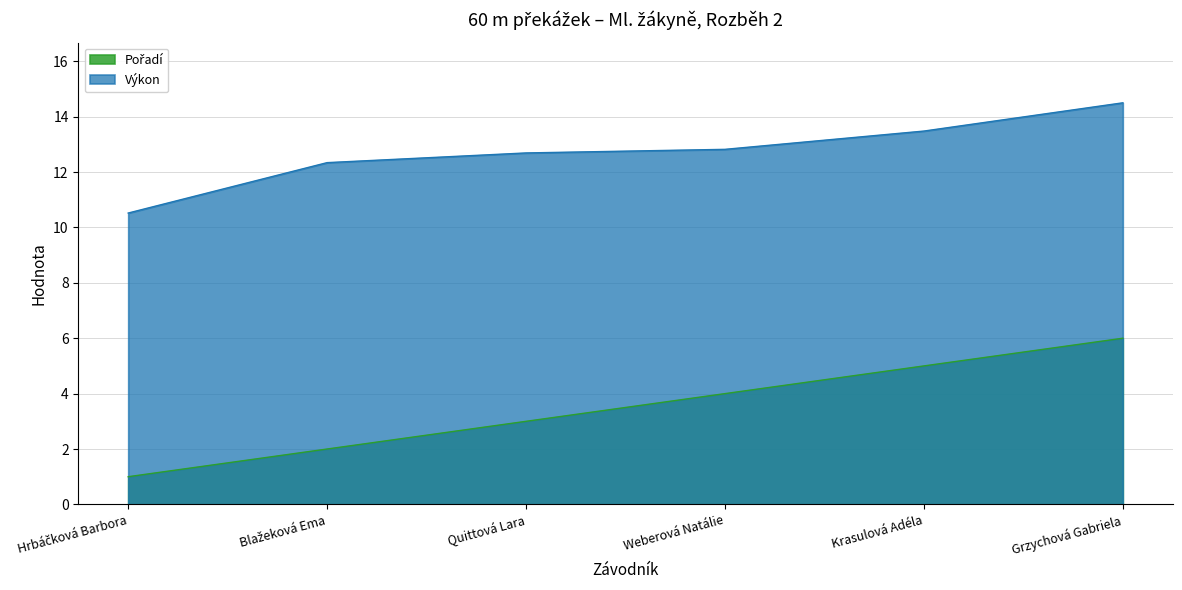

How many Pořadí values are between 2 and 5?

4